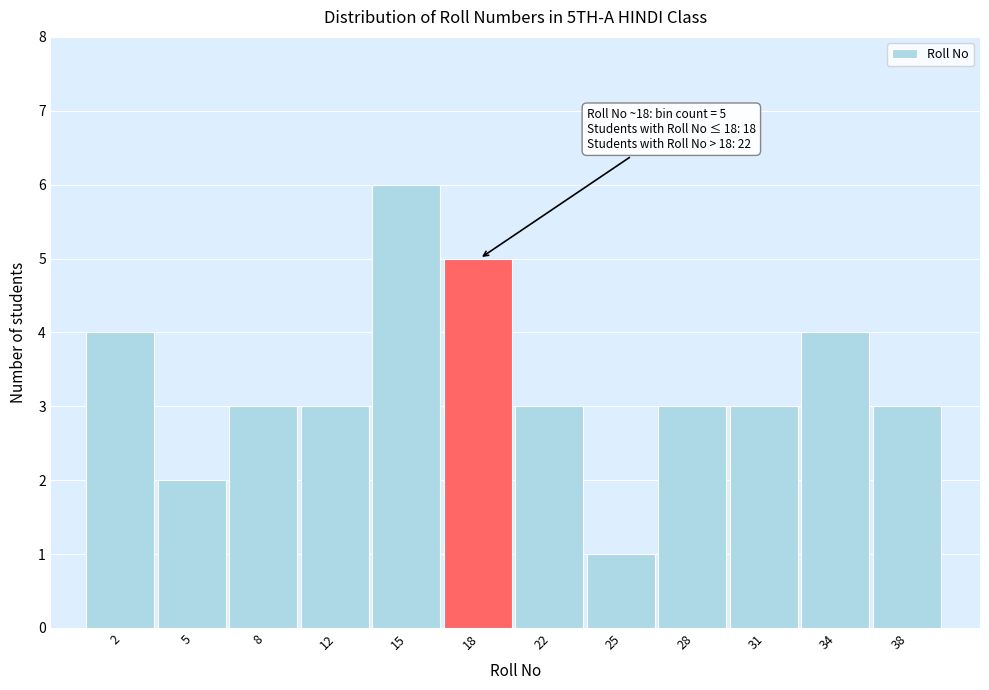

Reading left to right, extract all data points from this chart.

4	2	3	3	6	5	3	1	3	3	4	3